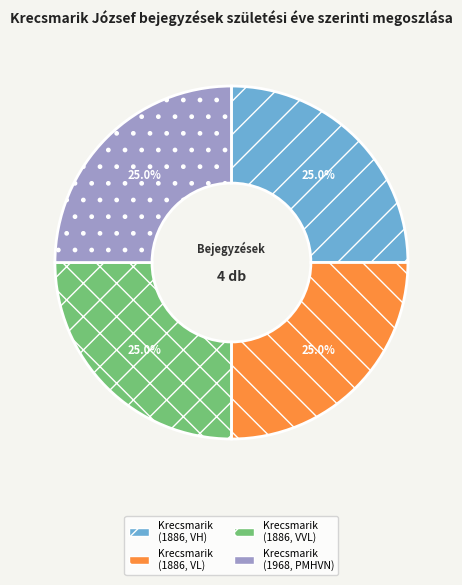

Is Krecsmarik (1968, PMHVN) the majority of the pie?

No